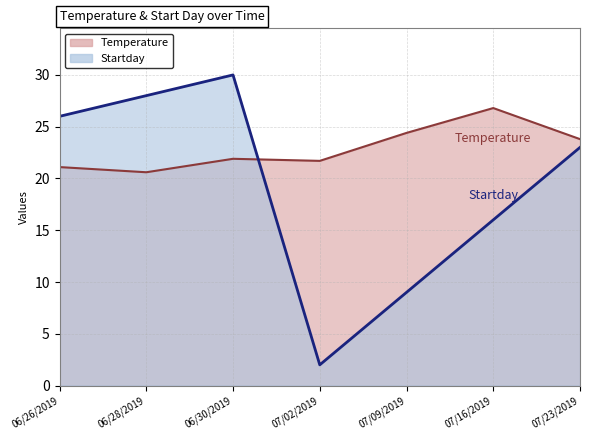

What is the approximate value of Temperature at 07/09/2019?

24.4